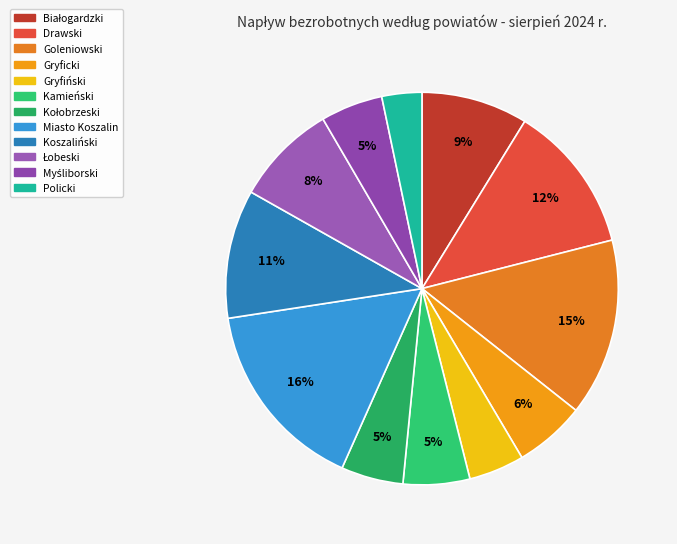

Do Łobeski and Myśliborski together represent more than half of the pie?

No